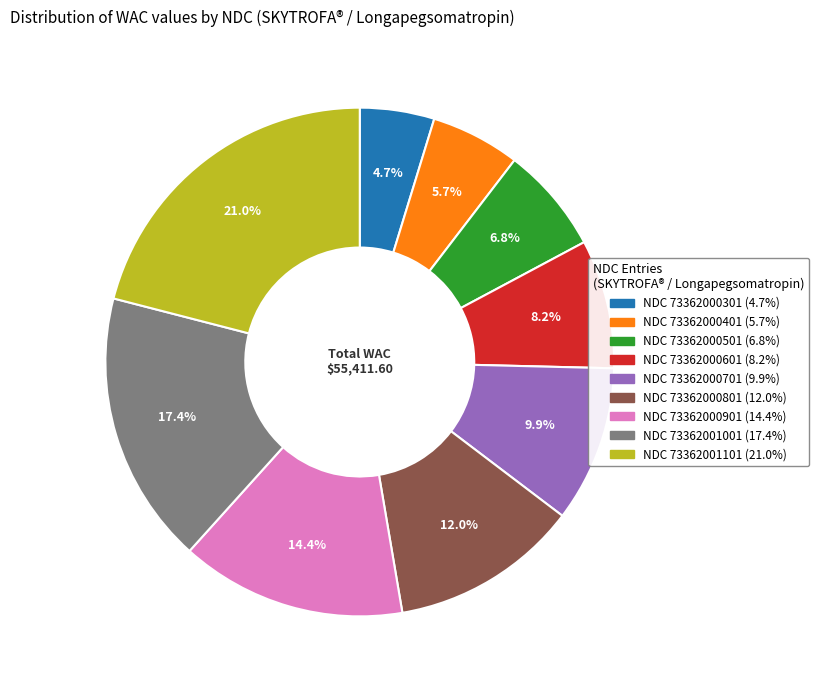

Combined, do NDC 73362000501 and NDC 73362000801 account for over 50%?

No